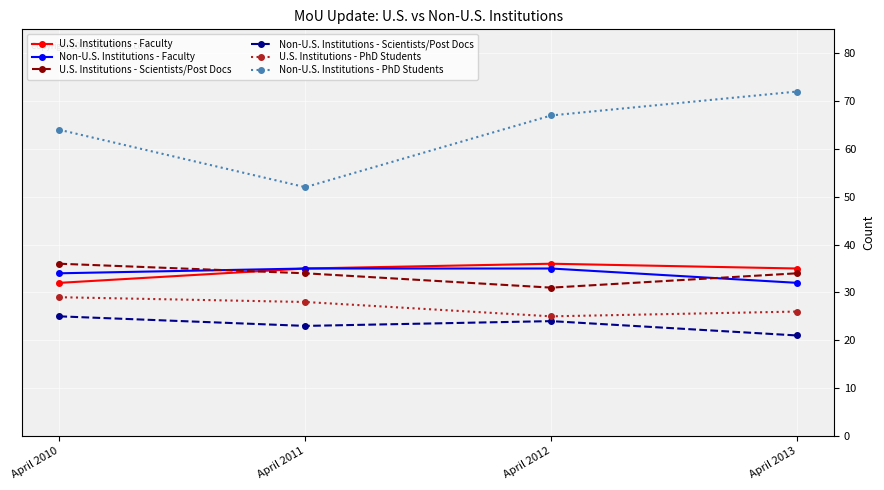

What is the maximum value for Non-U.S. Institutions - Faculty?

35